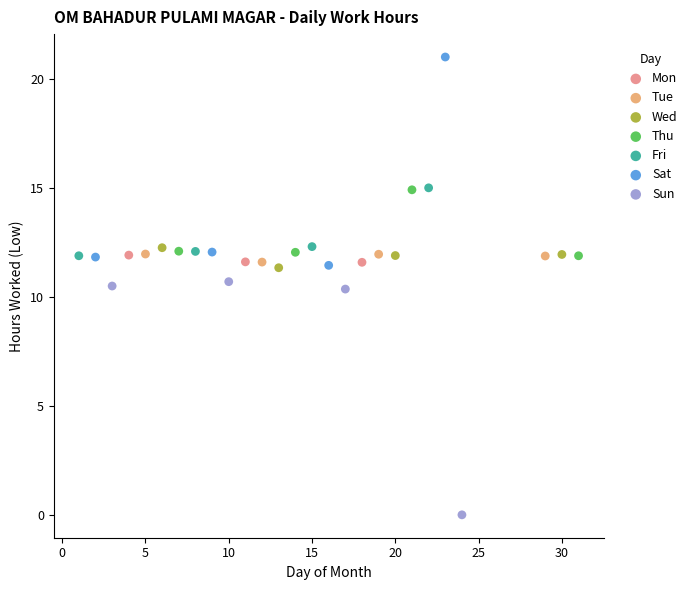

Which series contains the highest Y value?

Sat